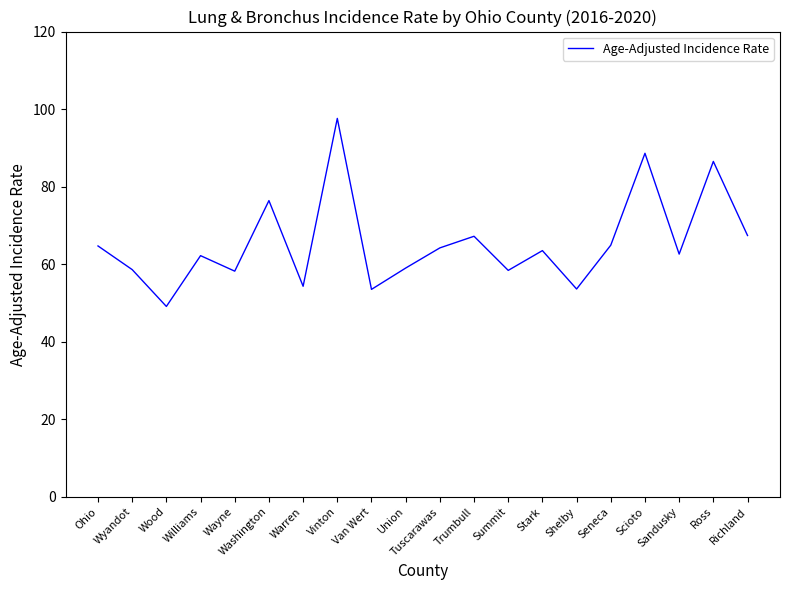

What is the difference between the values at Summit and Warren?

4.1